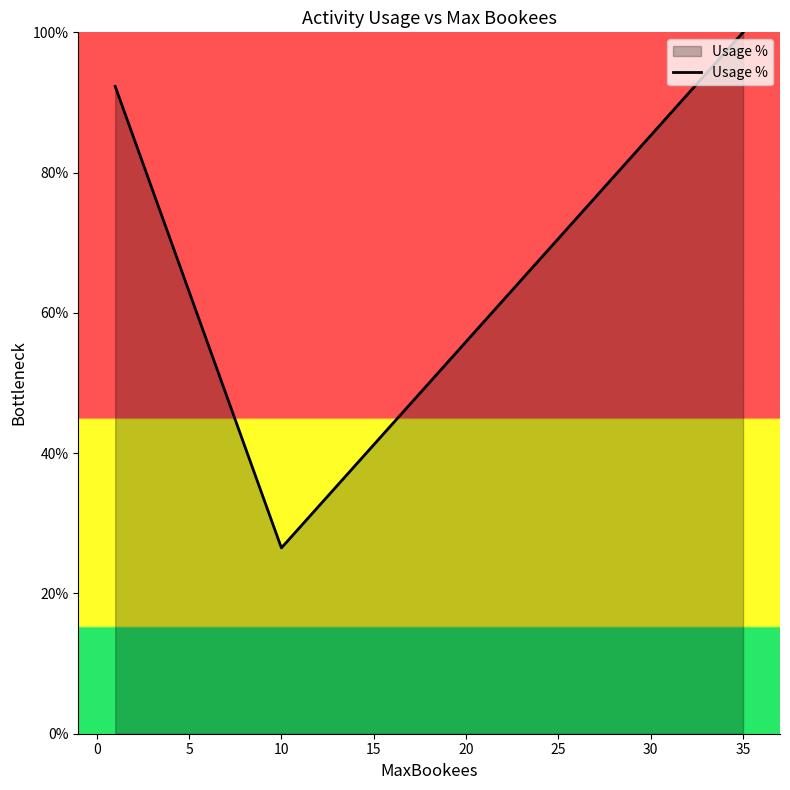

What is the minimum value shown in the chart?

26.5